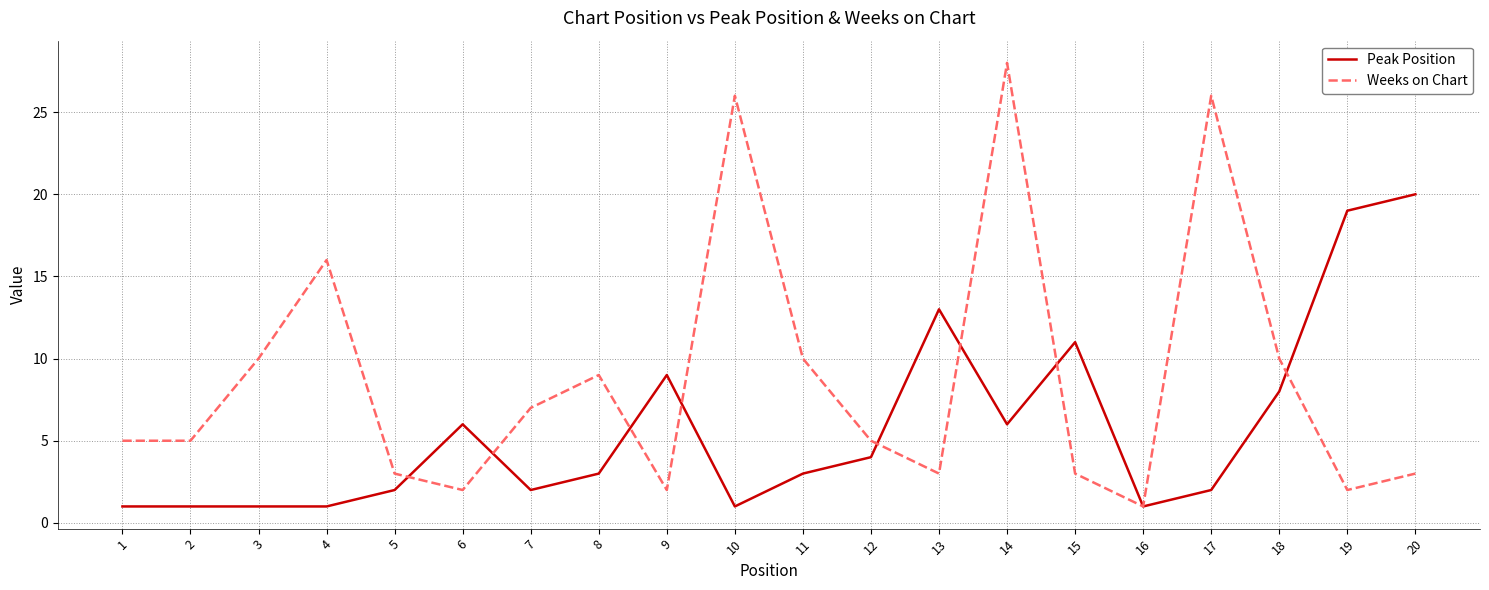

How many lines are shown in the chart?

2